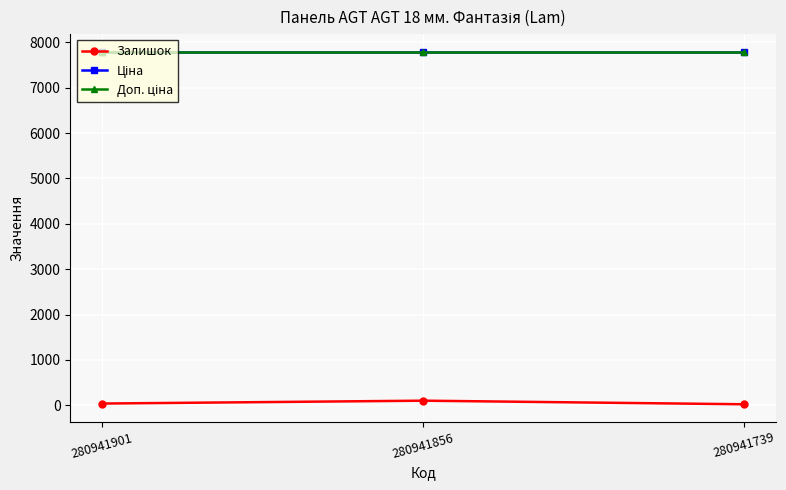

Reading left to right, list all the values displayed in this chart.

Залишок: 280941901=39.0	280941856=102.0	280941739=23.0
Ціна: 280941901=7792.9	280941856=7792.9	280941739=7792.9
Доп. ціна: 280941901=7792.9	280941856=7792.9	280941739=7792.9